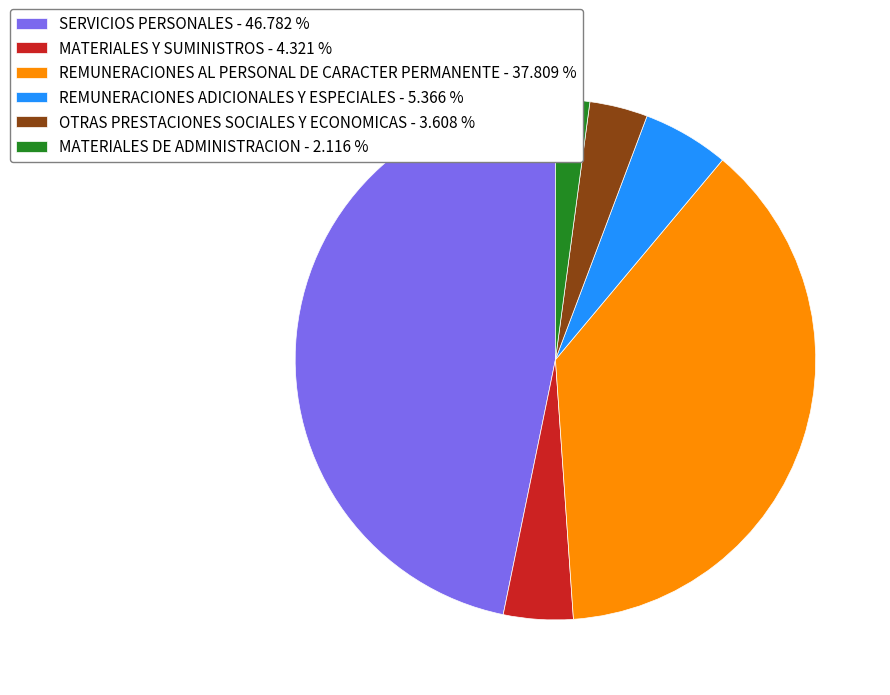

Which category has the biggest portion of the pie?

SERVICIOS PERSONALES